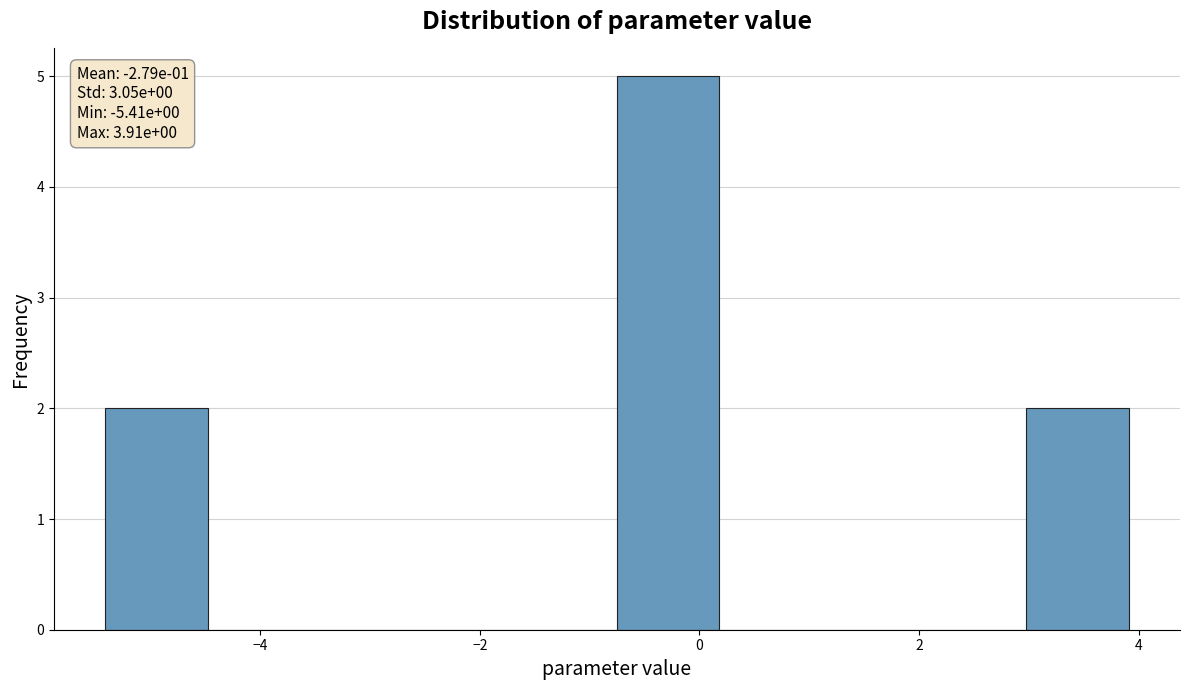

Which range on the x-axis has the tallest bar?

-0.8 to 0.2